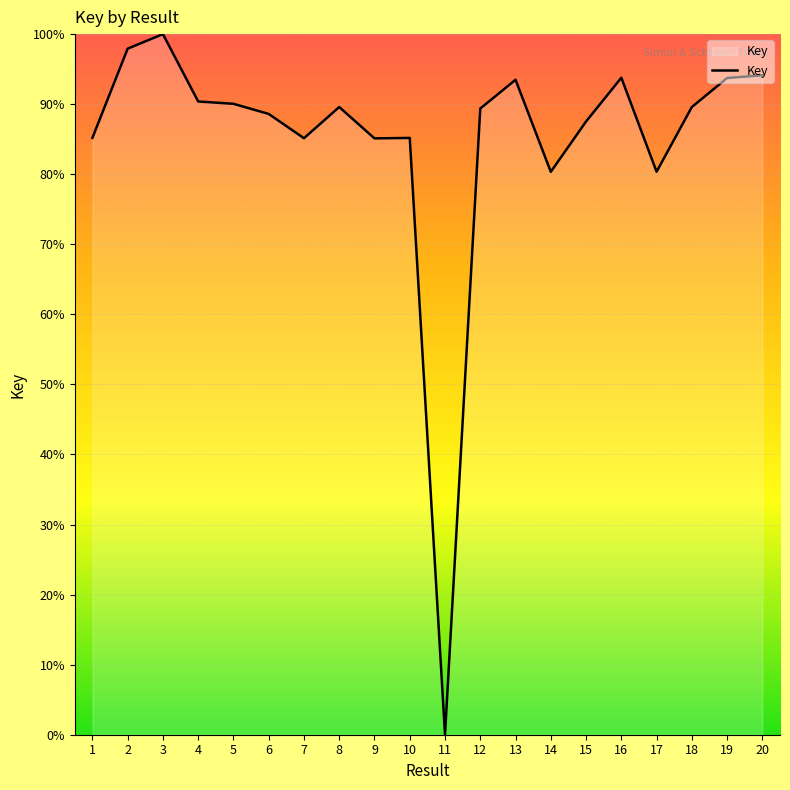

How many values are above zero?

19